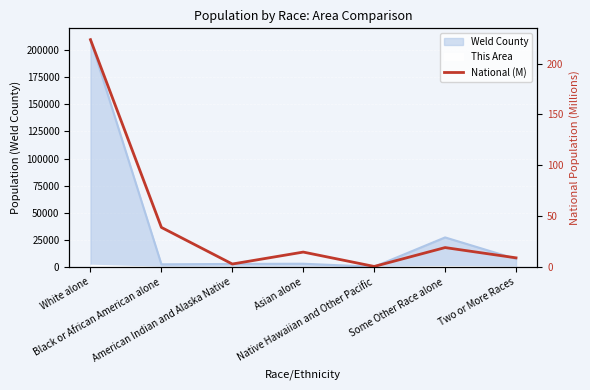

List the labels in order of value, smallest first.

Native Hawaiian and Other Pacific, American Indian and Alaska Native, Two or More Races, Asian alone, Some Other Race alone, Black or African American alone, White alone